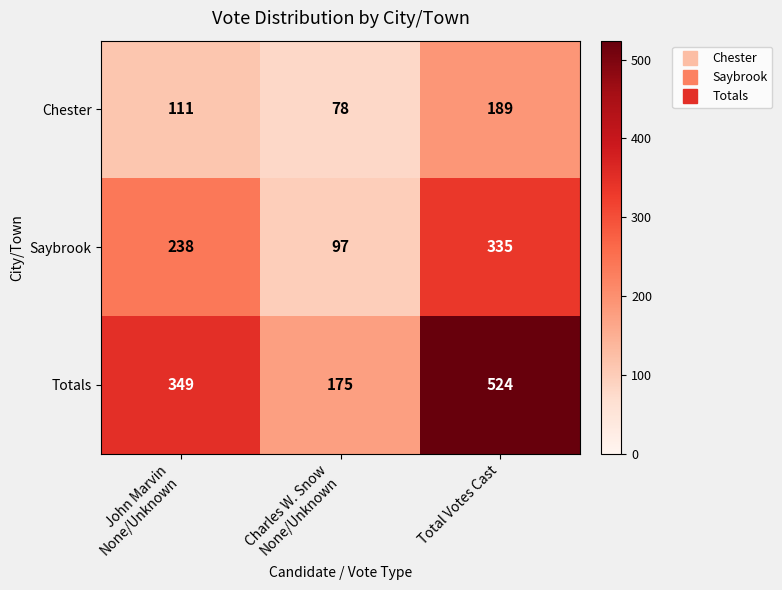

What is the approximate value of Totals at Total Votes Cast, to the nearest 50?

500